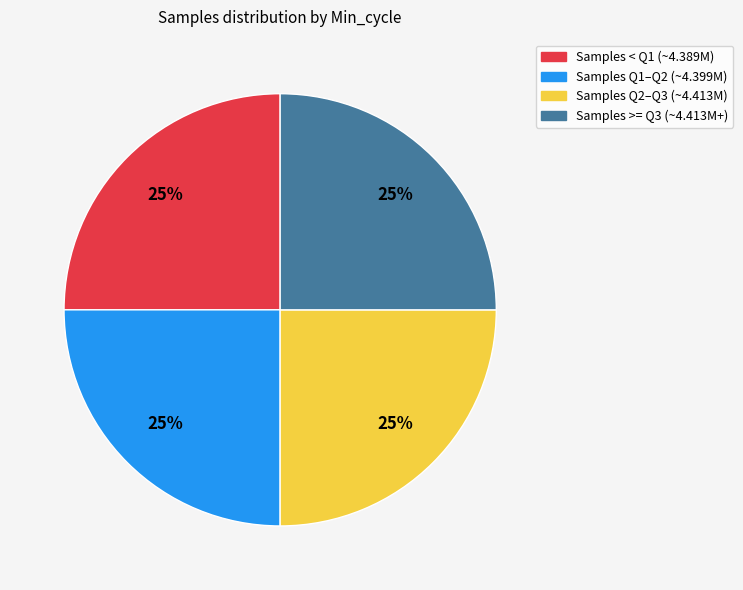

To the nearest percent, what is the average slice percentage?

25%